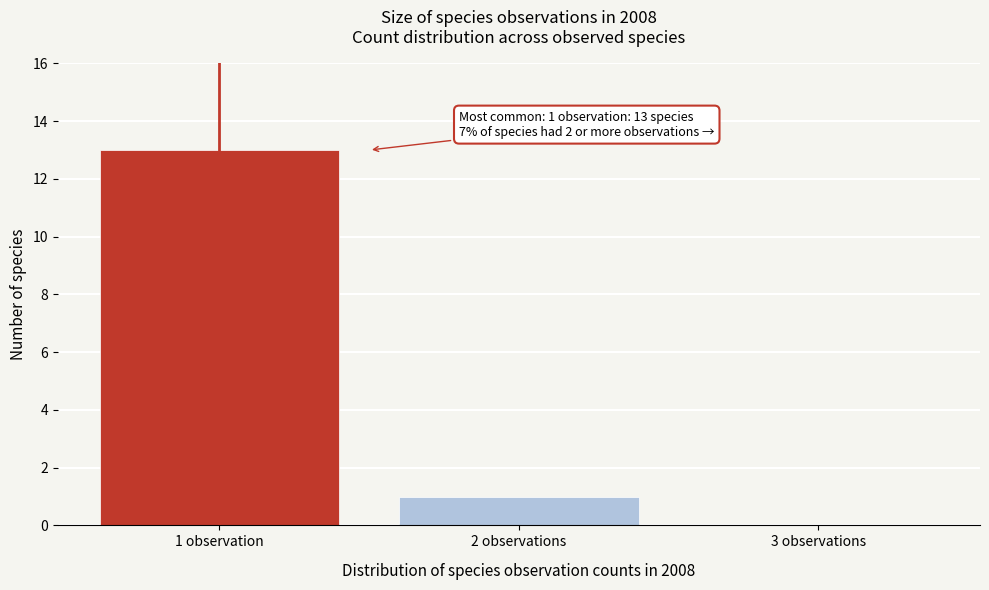

Reading left to right, what are all the values shown in this chart?

1 observation=13	2 observations=1	3 observations=0